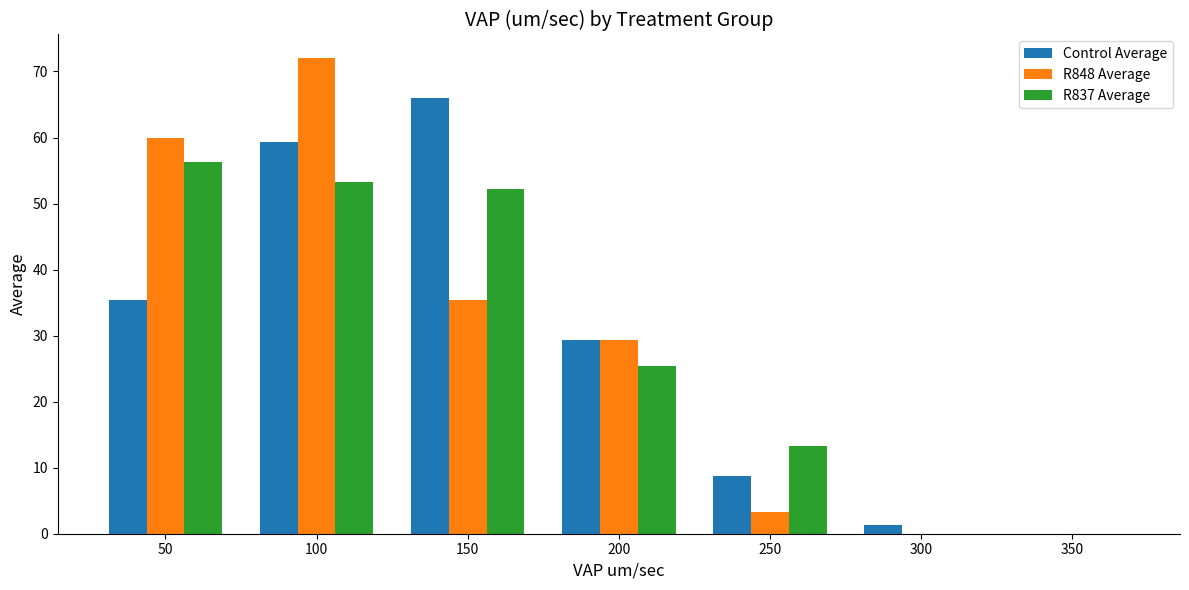

Which series changed the most between 100 and 200?

R848 Average